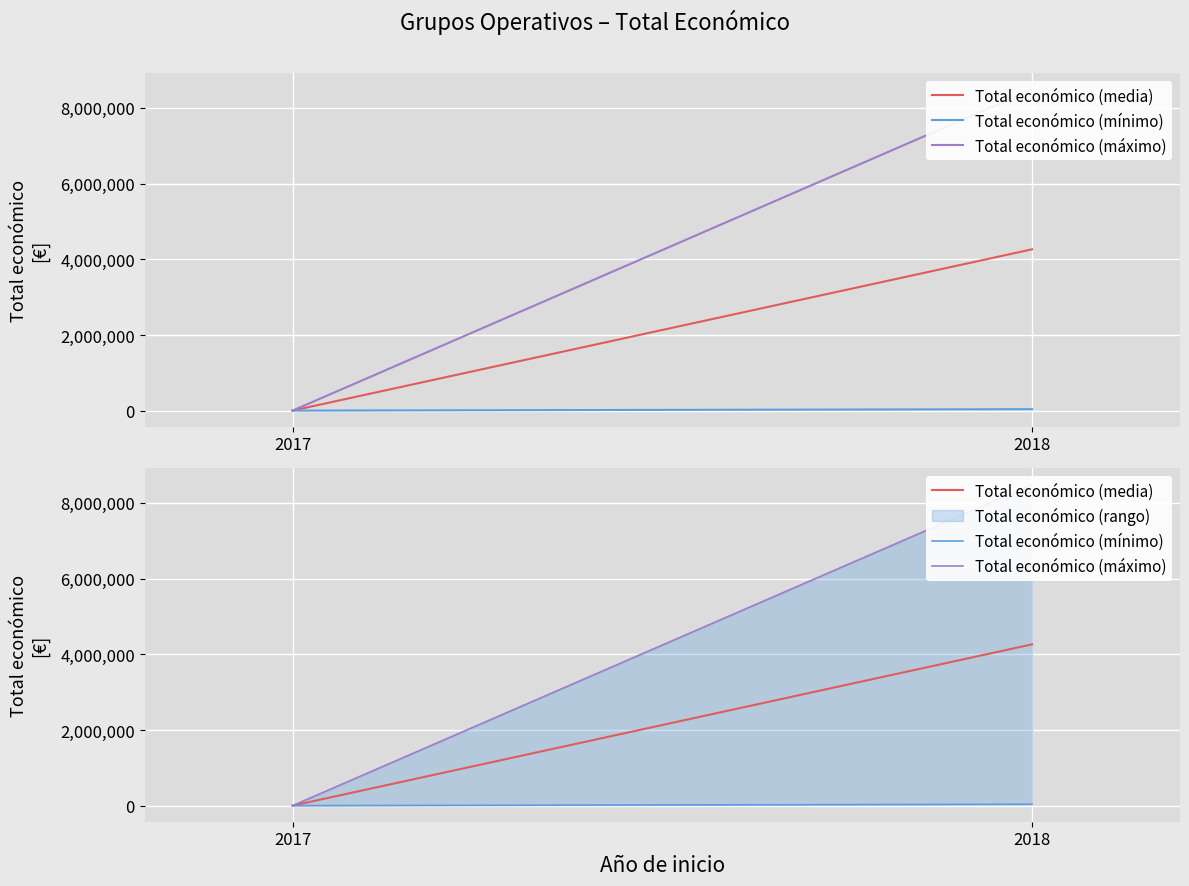

At which label is Total económico (media) closest to 2134461?

2017